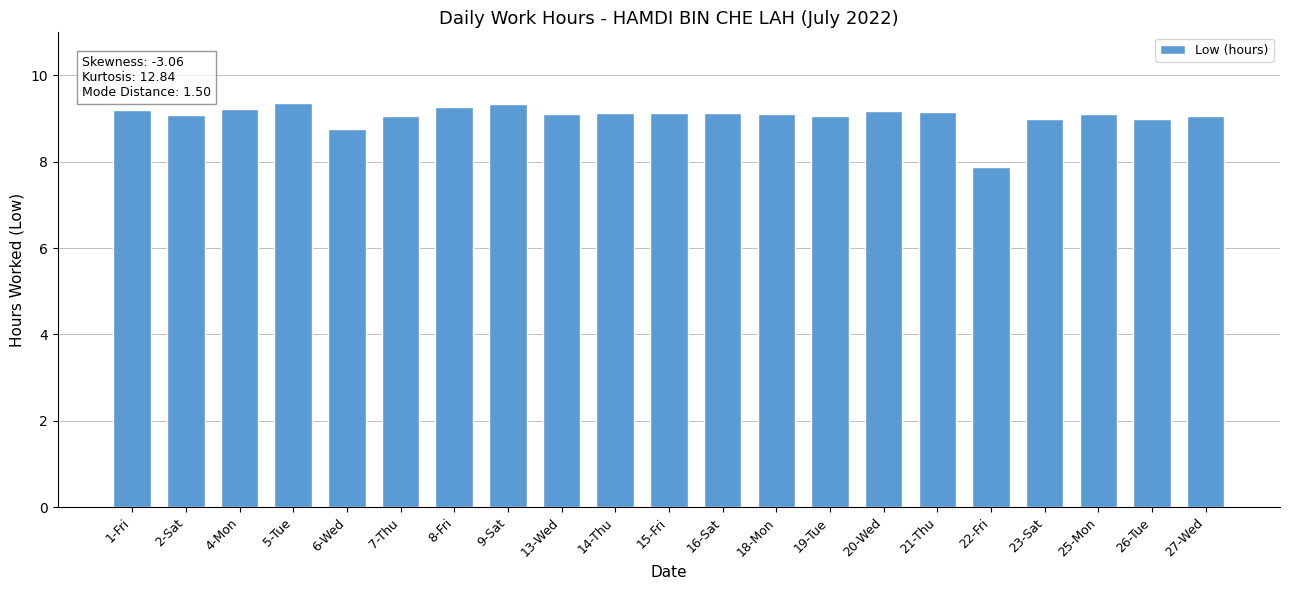

What is the value of the 15th bar from the left?

9.2